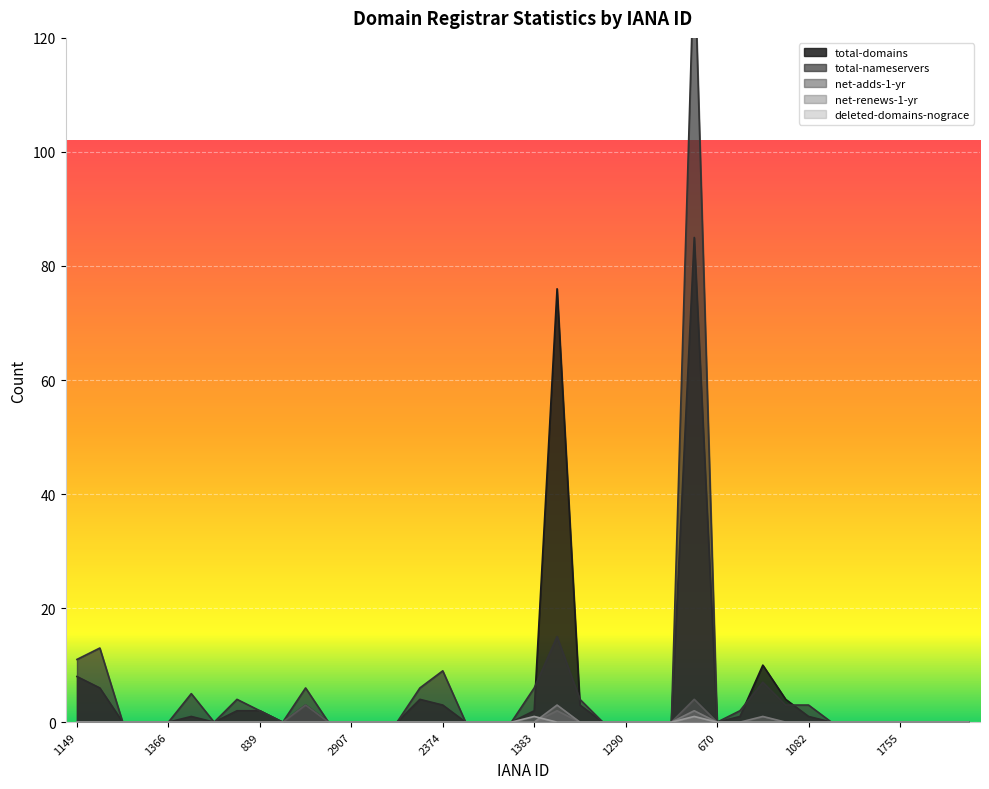

Where is the first local maximum for deleted-domains-nograce?

1383